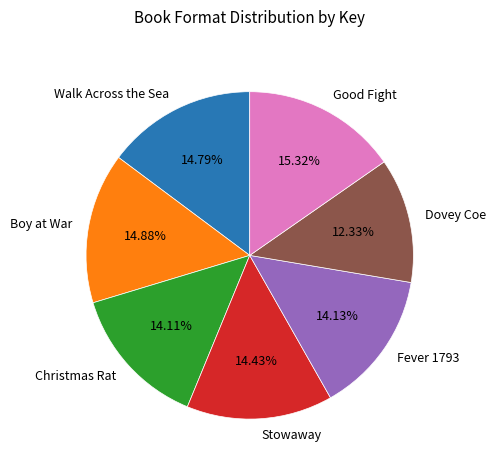

What is the smallest slice in the pie chart?

Dovey Coe